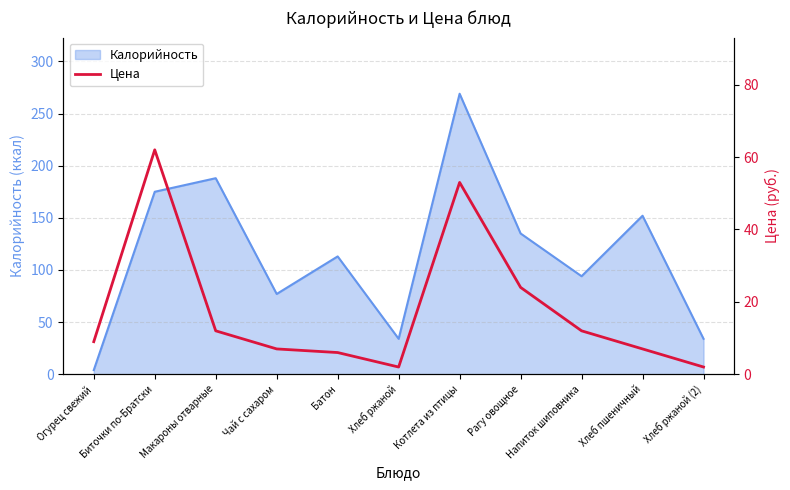

Is it true that Калорийность equals 48 at Биточки по-Братски?

False